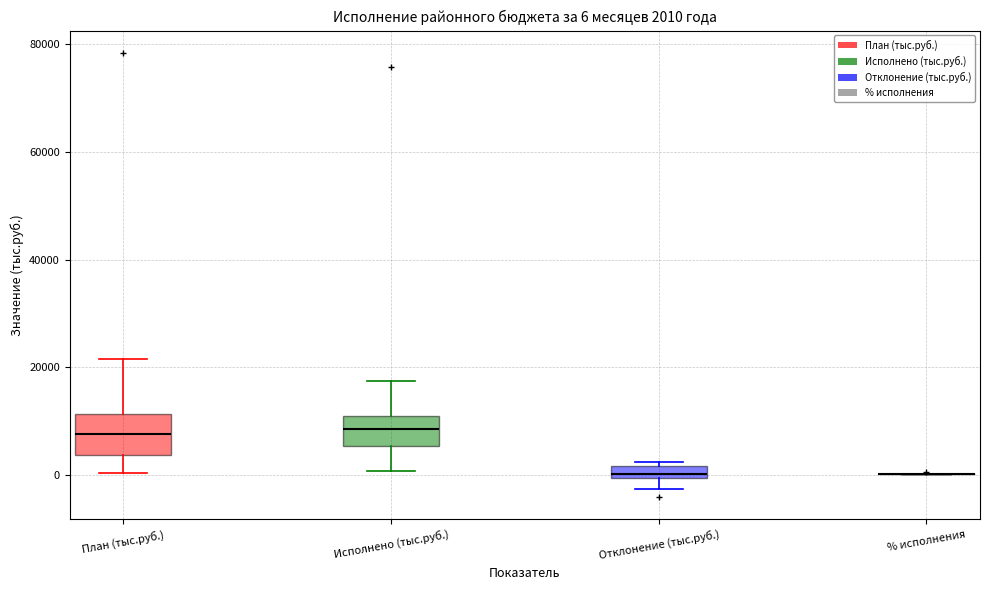

Which box is the tallest, from its lower edge to its upper edge?

План (тыс.руб.)